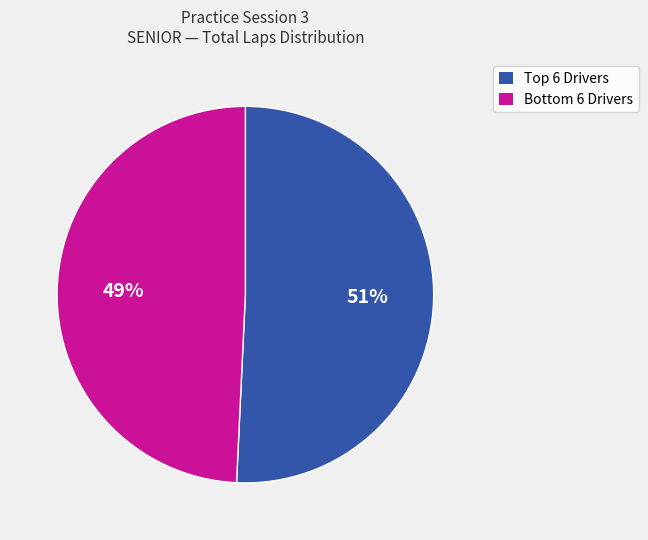

To the nearest percent, what is the average slice percentage?

50%